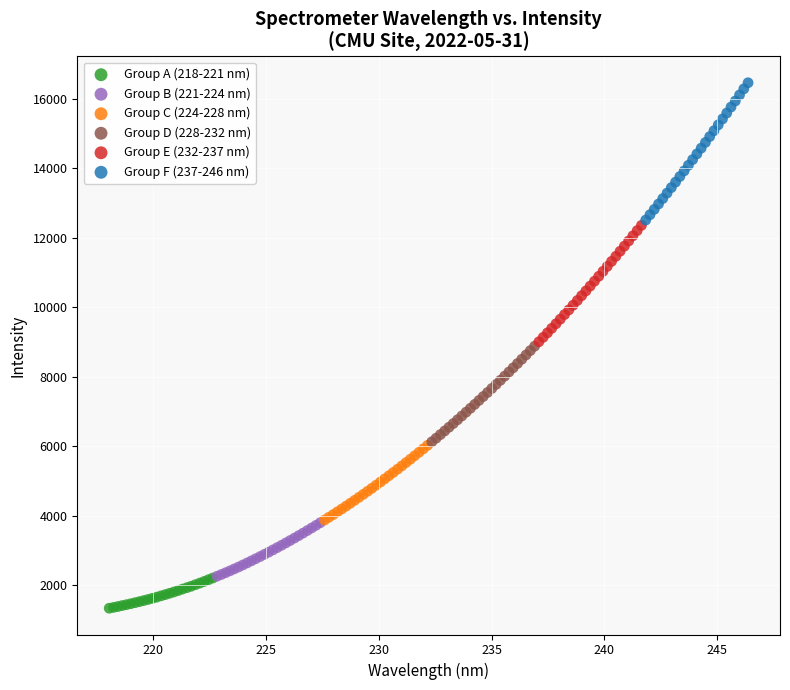

Which series contains the highest Y value?

Group F (237-246 nm)